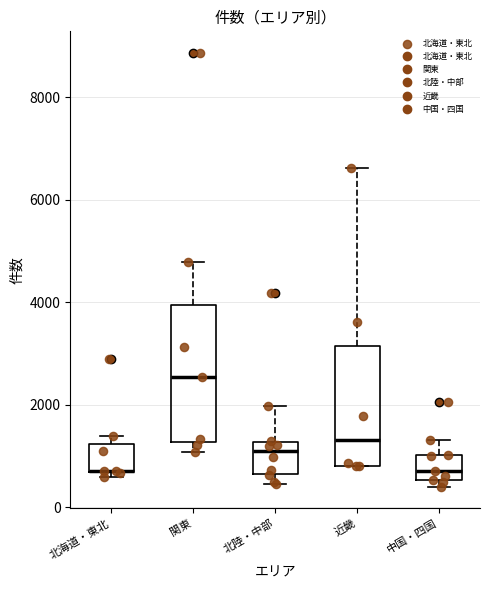

Comparing the boxes themselves (not the whiskers), which one is the tallest?

関東